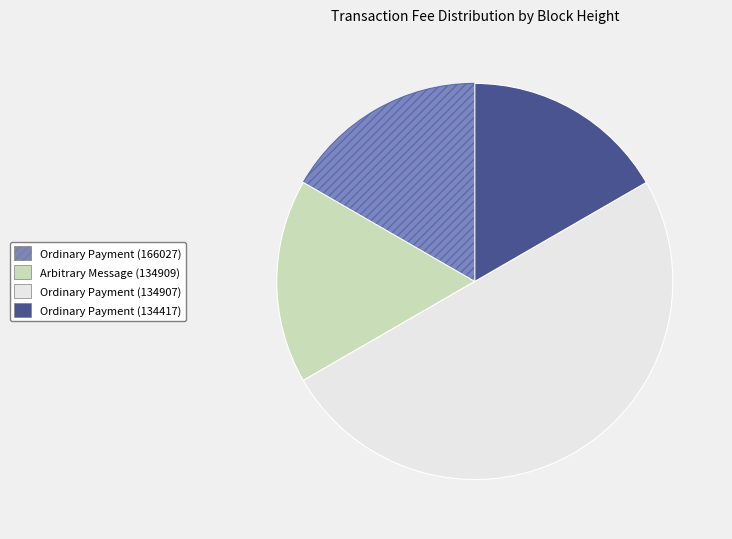

Is the sum of Ordinary Payment (166027) and Ordinary Payment (134907) greater than half?

Yes